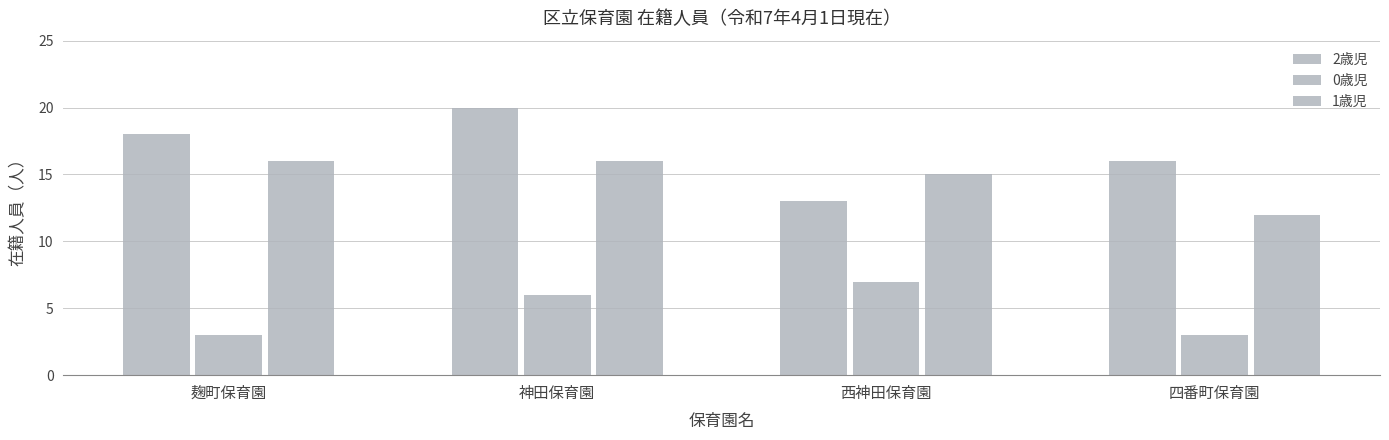

How many categories are shown in the chart?

4